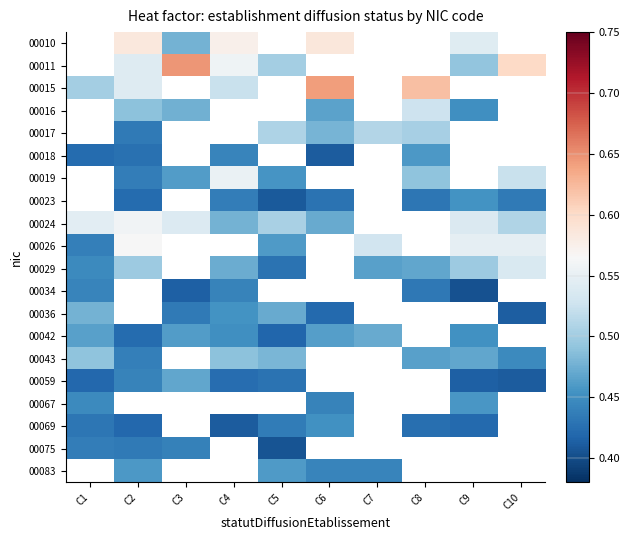

List the series in order of their peak value, lowest first.

00034, 00029, 00010, 00011, 00015, 00016, 00017, 00018, 00019, 00023, 00075, 00069, 00067, 00059, 00042, 00036, 00043, 00024, 00026, 00083